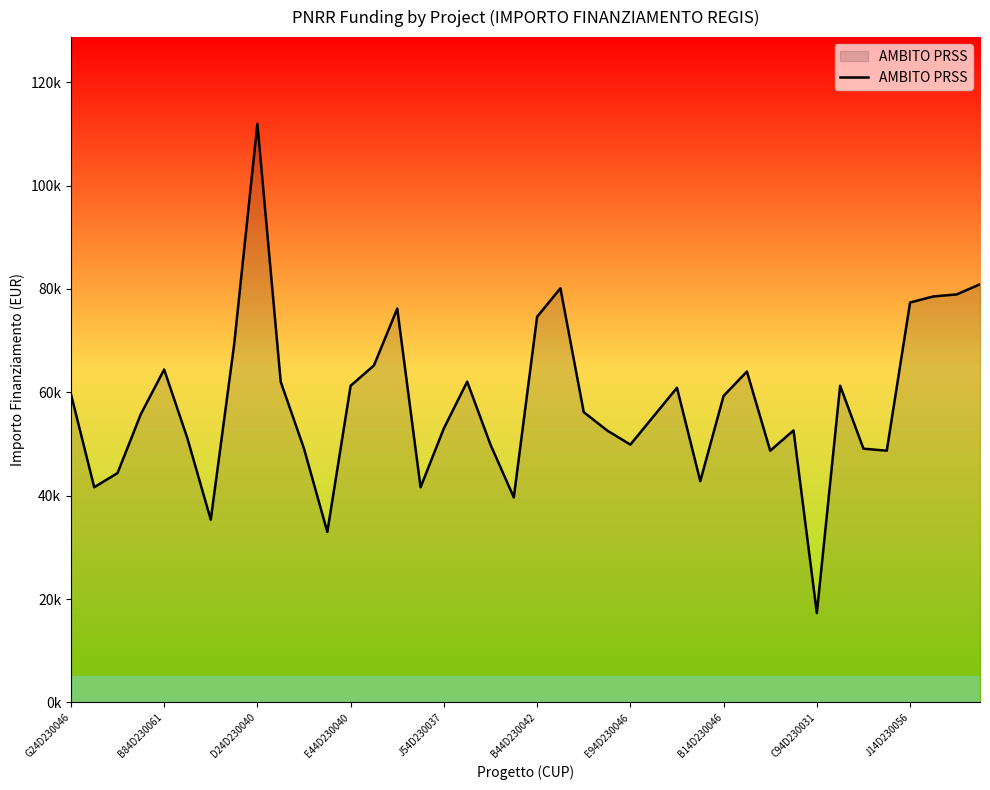

Reading right to left, transcribe all the data shown in this chart.

80917.6	78953.6	78560.8	77382.4	48707.7	49100.5	61277.4	17283.4	52635.7	48707.7	64027.0	59313.4	42815.6	60884.6	55385.3	49886.1	52635.7	56170.9	80132.0	74632.7	39673.2	49886.1	62063.0	53028.5	41637.2	76203.9	65205.4	61277.4	32995.5	49100.5	62063.0	111949.1	69133.5	35352.3	51064.5	64419.8	55778.1	44386.8	41637.2	59706.2